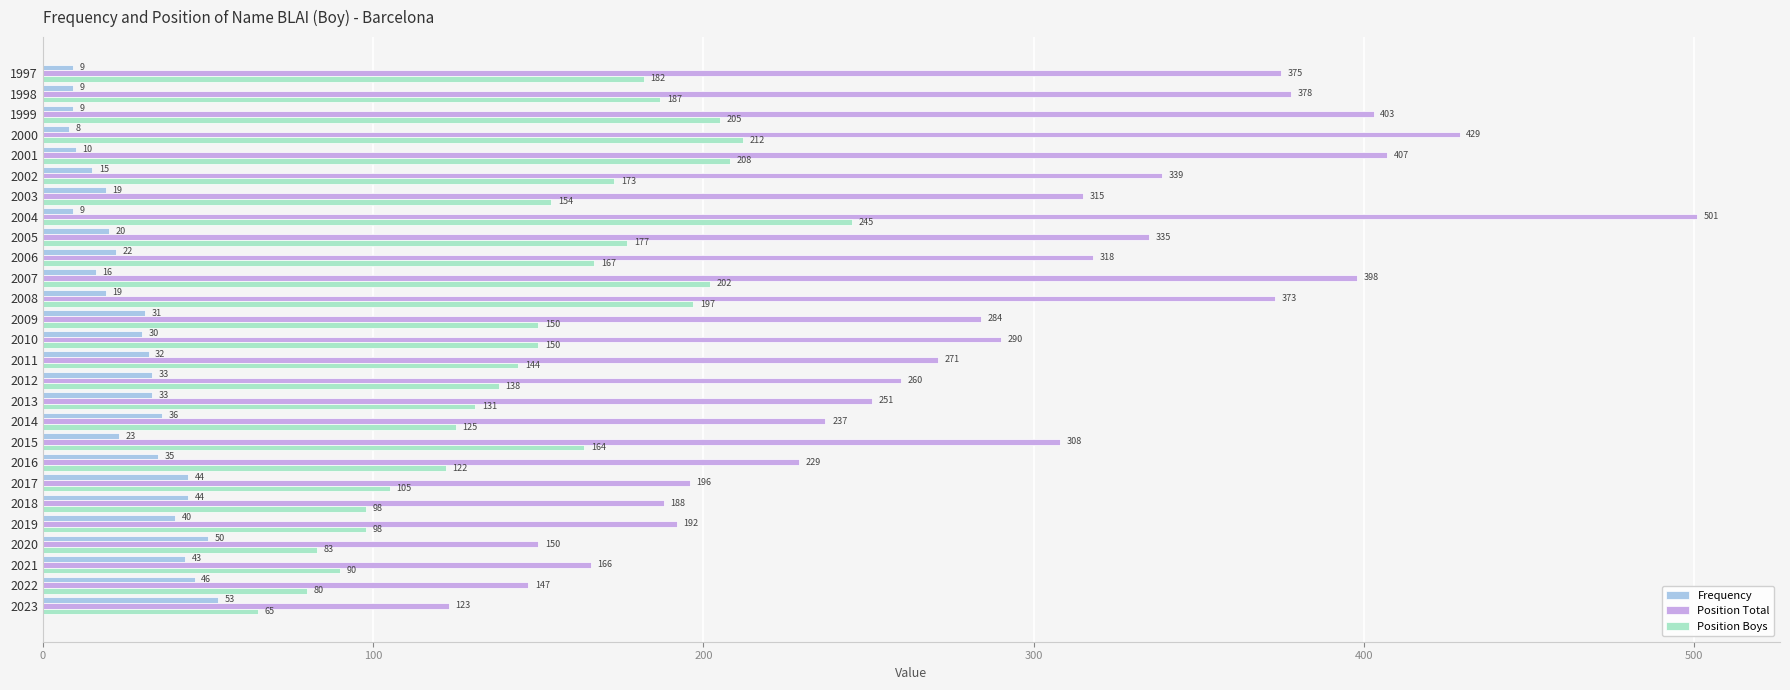

The Position Total series shows 584 at 2007. True or false?

False